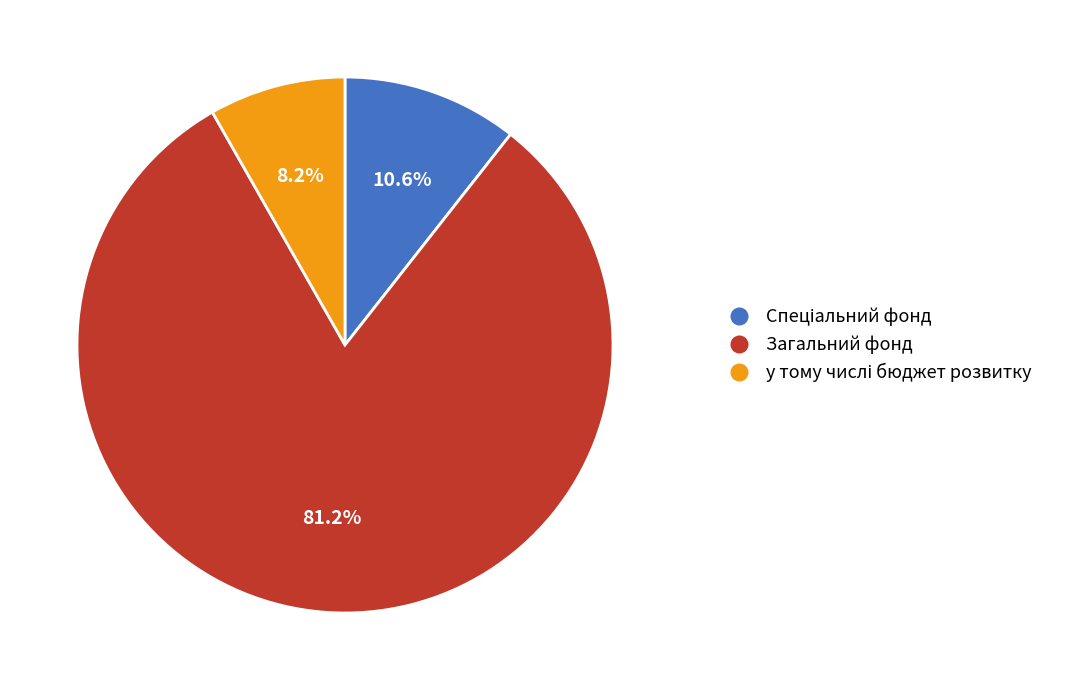

How much of the chart is everything except Загальний фонд?

18.8%